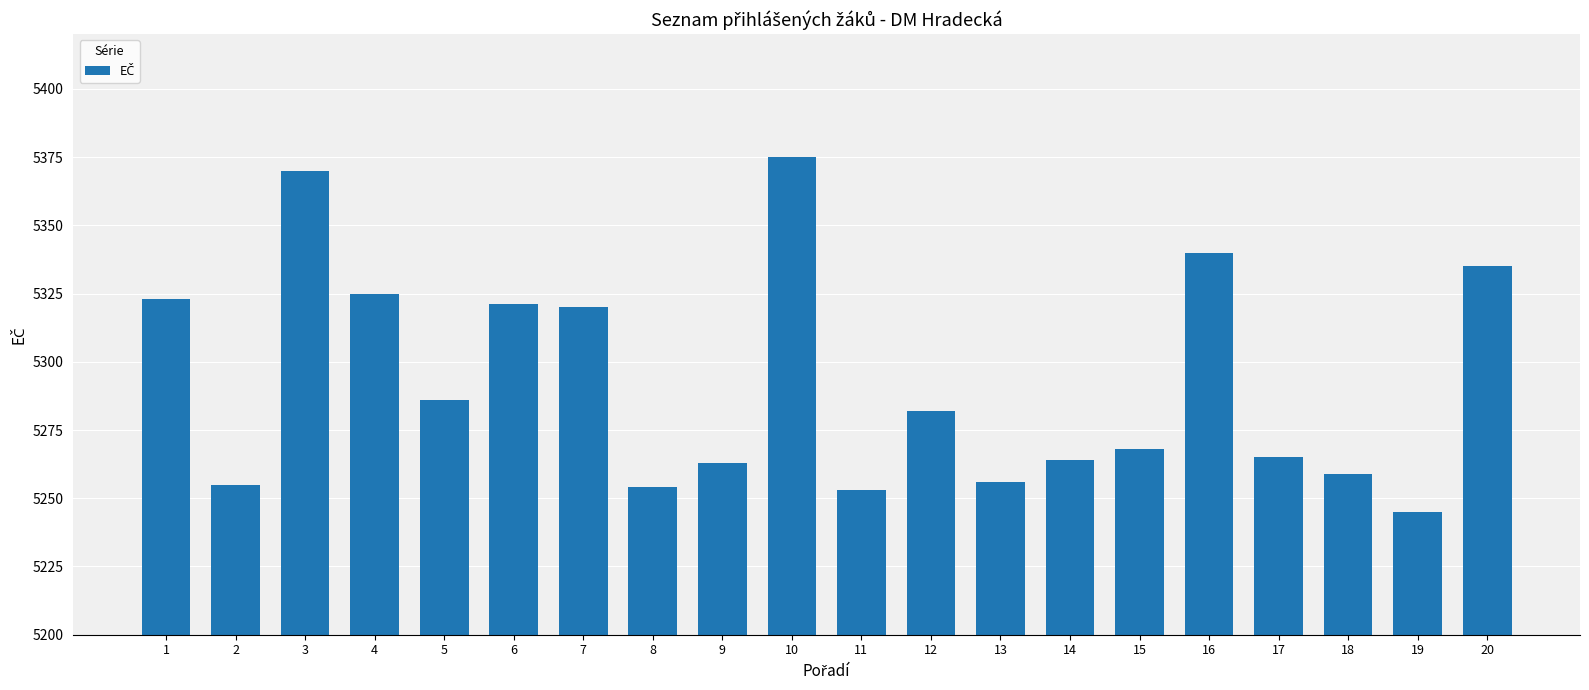

What is the value of the 8th bar from the left?

5254